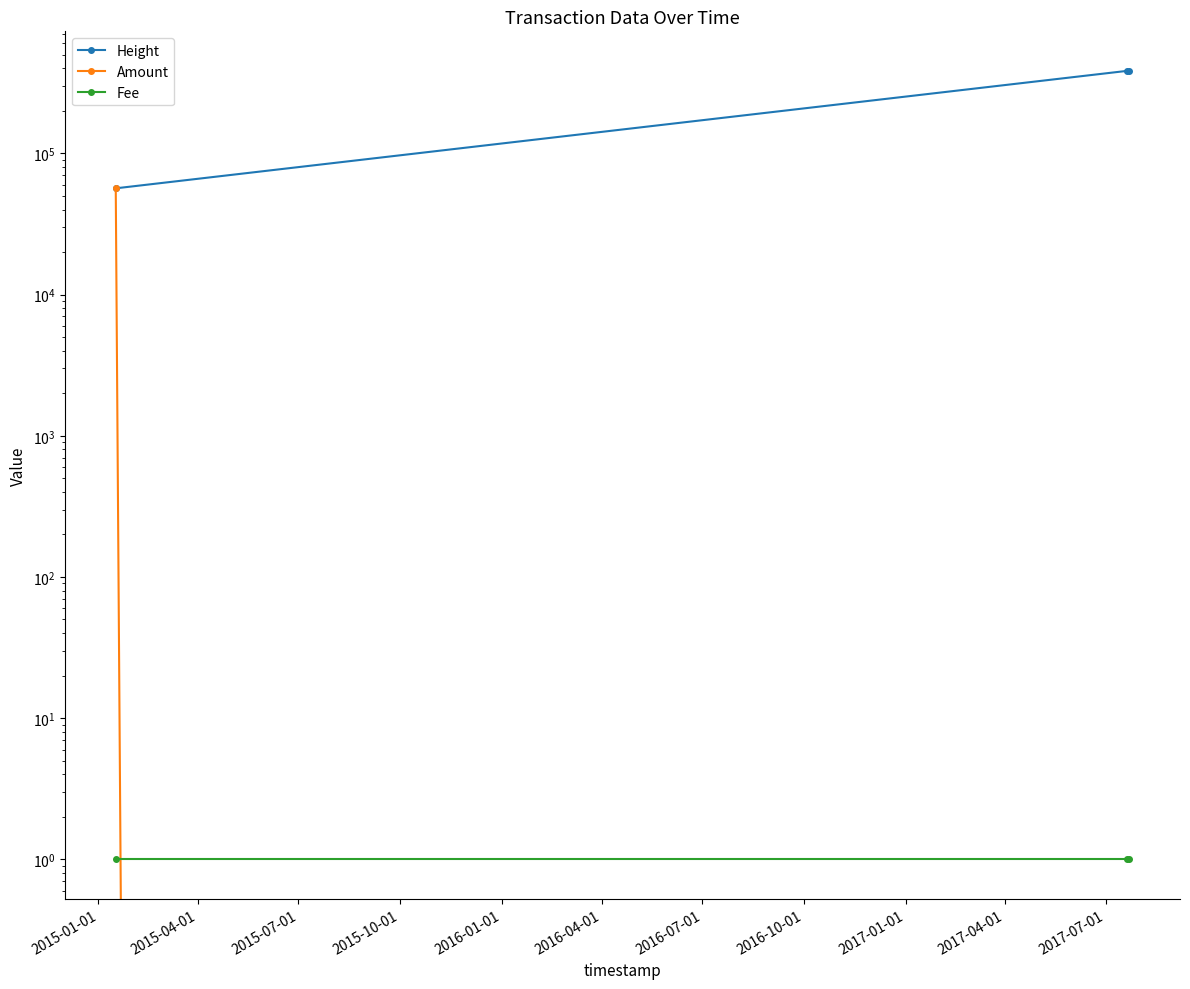

Reading left to right, transcribe all the data shown in this chart.

Height: 56541	383810	384452
Amount: 57129	0	0
Fee: 1	1	1